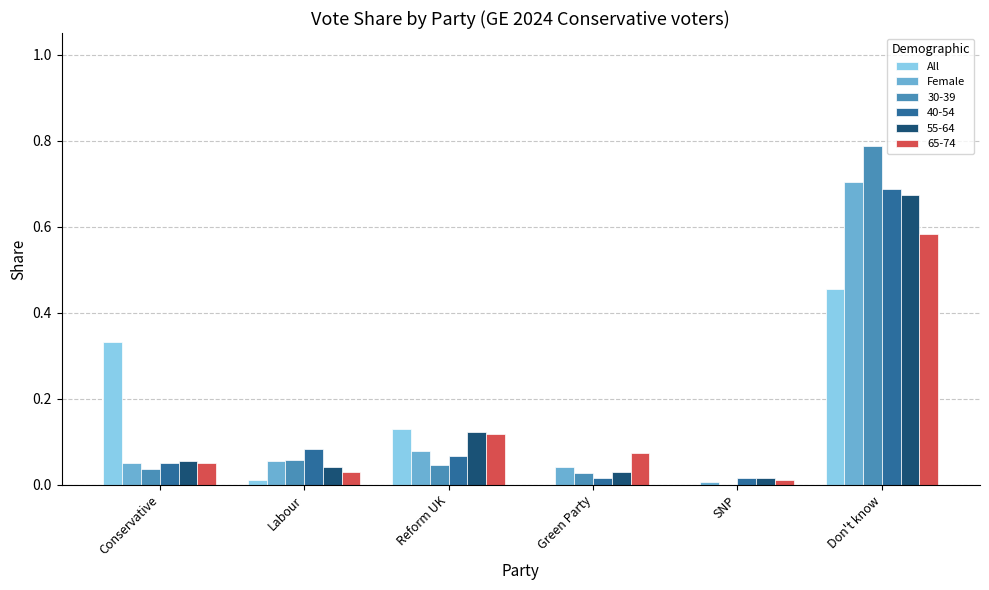

At which category is the sum across all series the highest?

Don't know